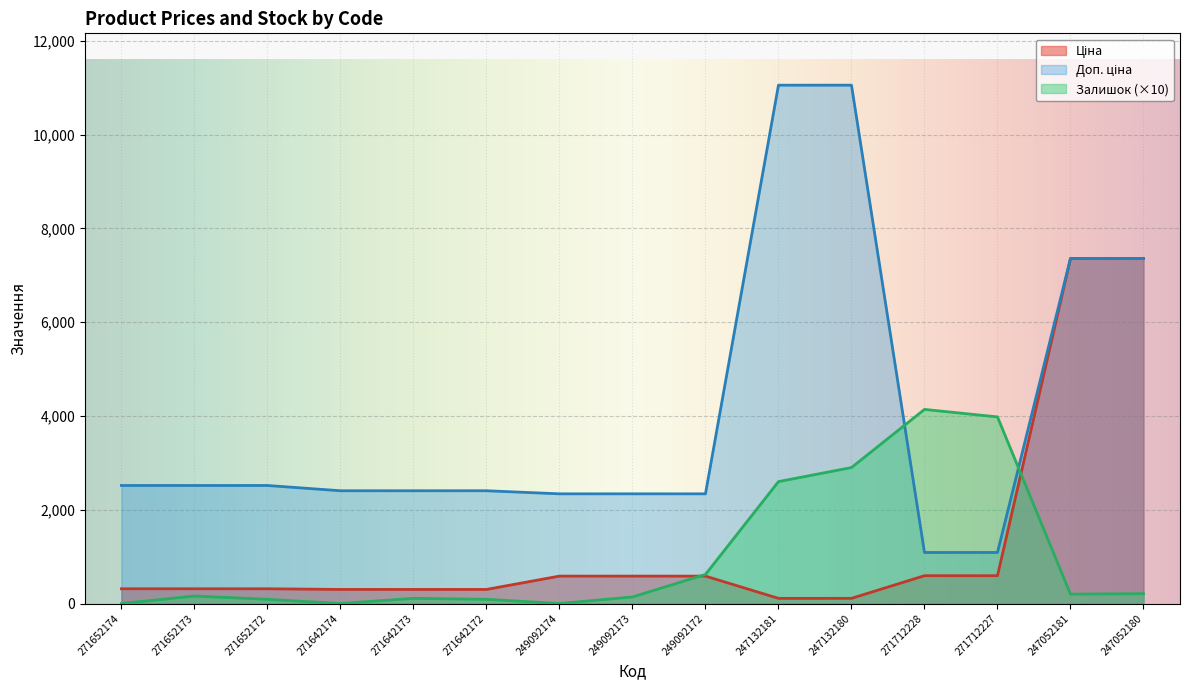

How many lines are shown in the chart?

3